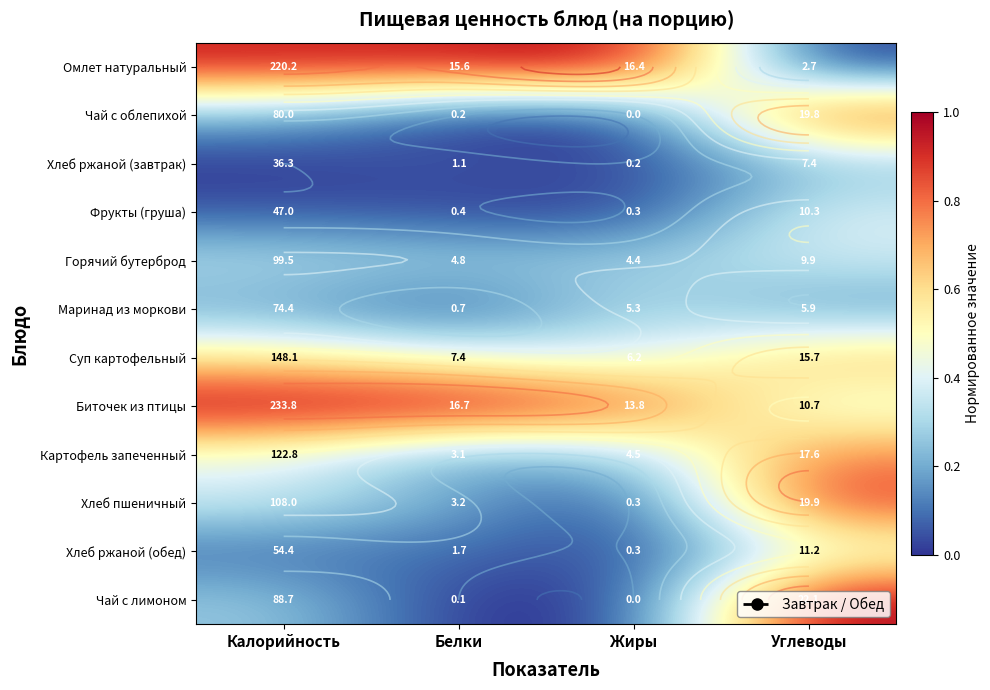

The Хлеб пшеничный series shows 0.2 at Калорийность. True or false?

False